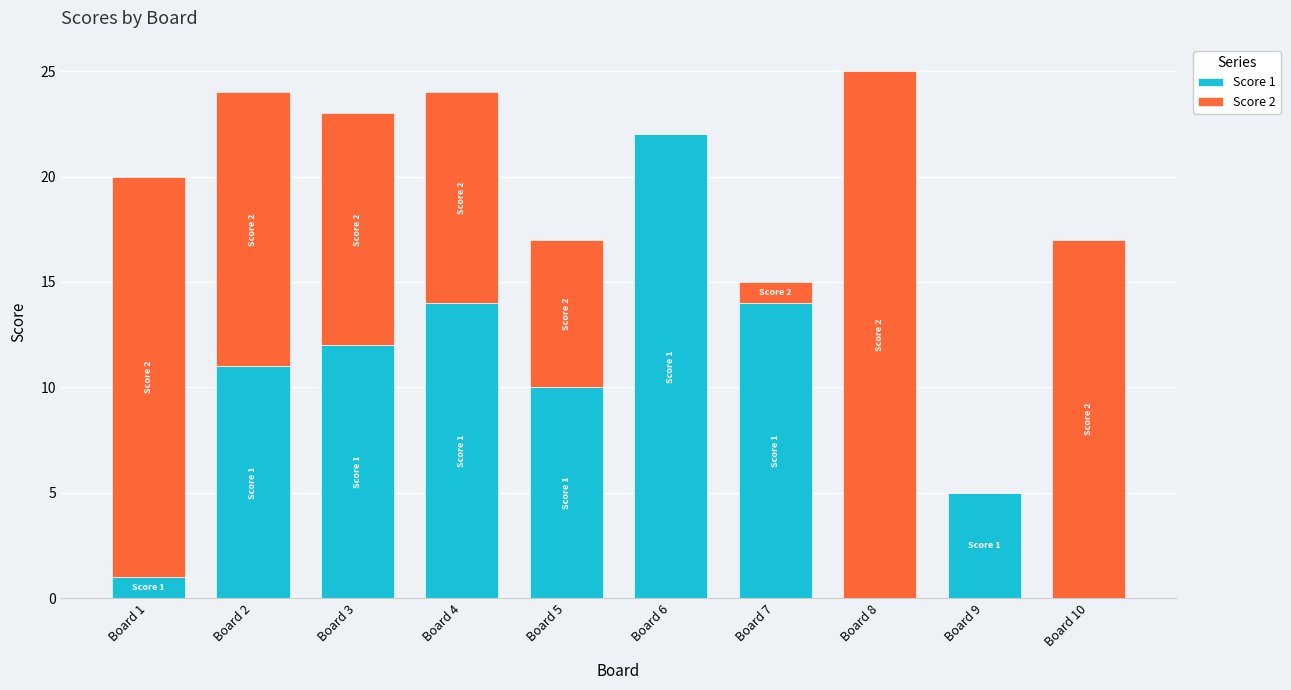

How many categories are shown in the chart?

10